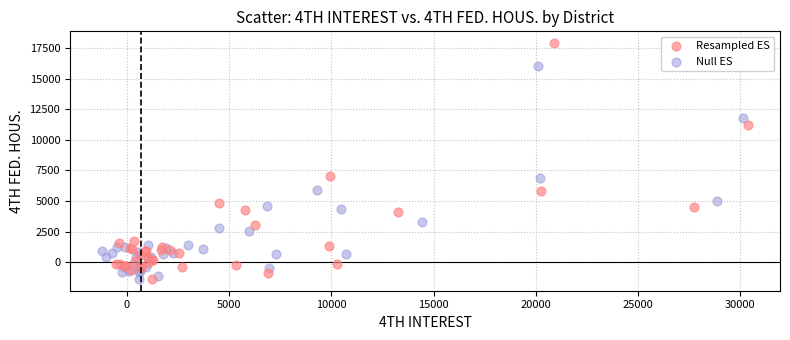

Which series has the largest Y range (max minus min)?

Resampled ES